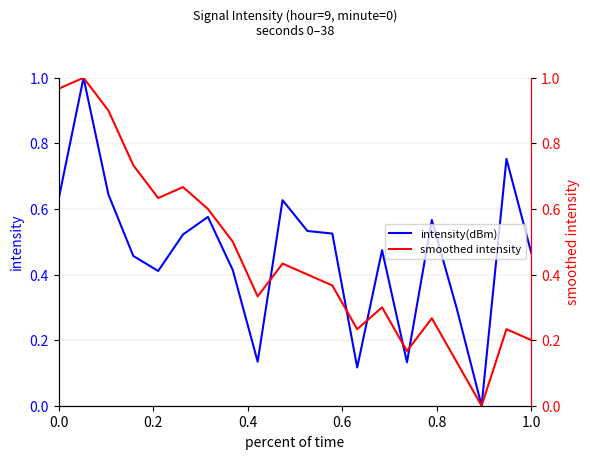

What is the average value of the intensity(dBm) series?

0.5